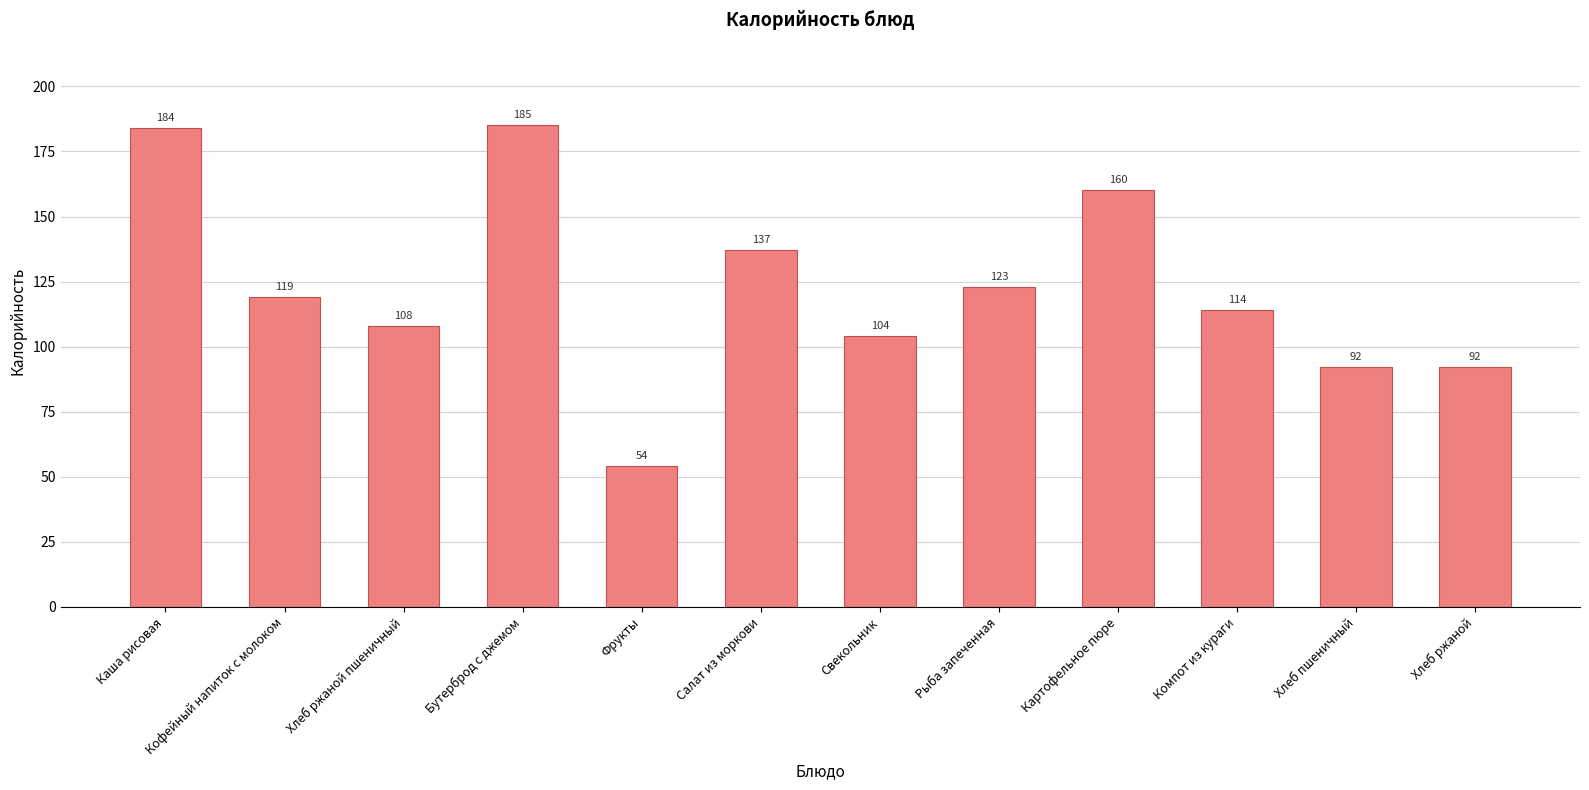

What is the maximum value shown in the chart?

185